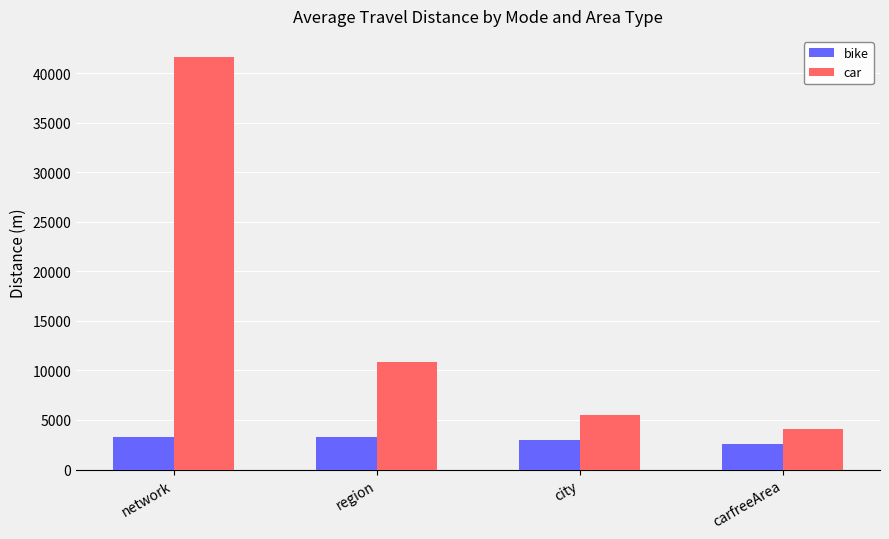

At which label does car reach its peak?

network